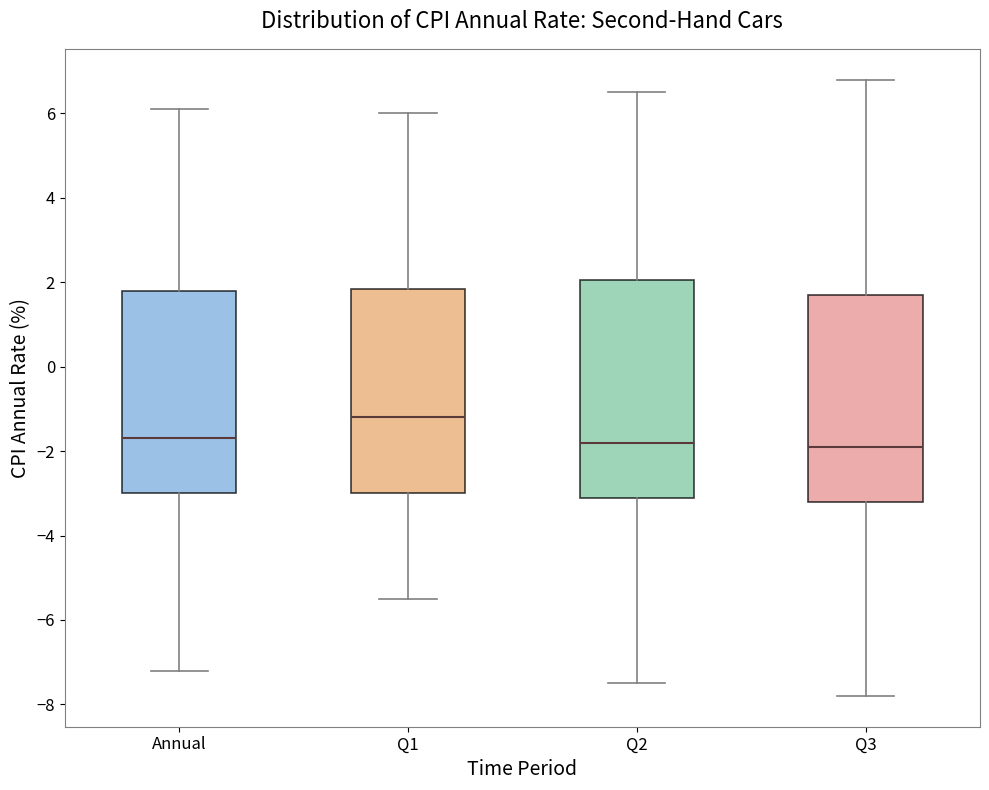

Reading left to right, read every box against the y-axis: the position of its median line, the range the box covers, and the ends of its whiskers. The values are not printed on the chart, so give them approximately, as read against the axis.

Annual: median -1.6, box -3.0 to 1.8, whiskers -7.2 to 6.2
Q1: median -1.2, box -3.0 to 1.8, whiskers -5.4 to 6.0
Q2: median -1.8, box -3.0 to 2.0, whiskers -7.4 to 6.6
Q3: median -1.8, box -3.2 to 1.8, whiskers -7.8 to 6.8